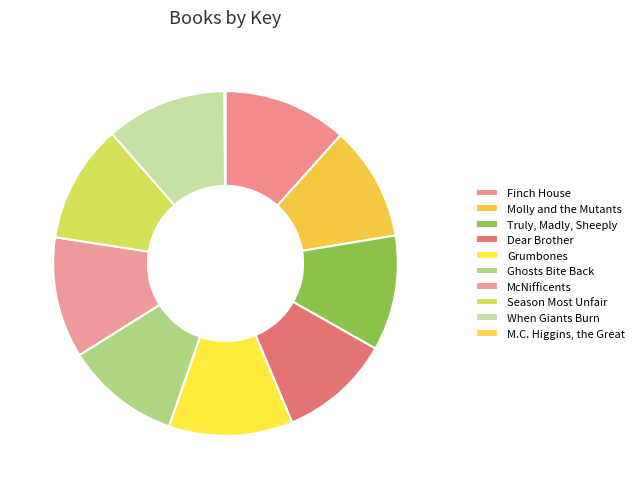

How many slices are in this pie chart?

10